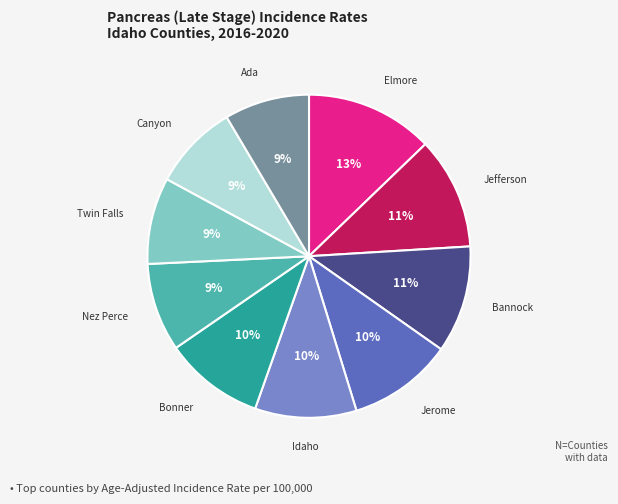

Is there a majority slice in this chart?

No